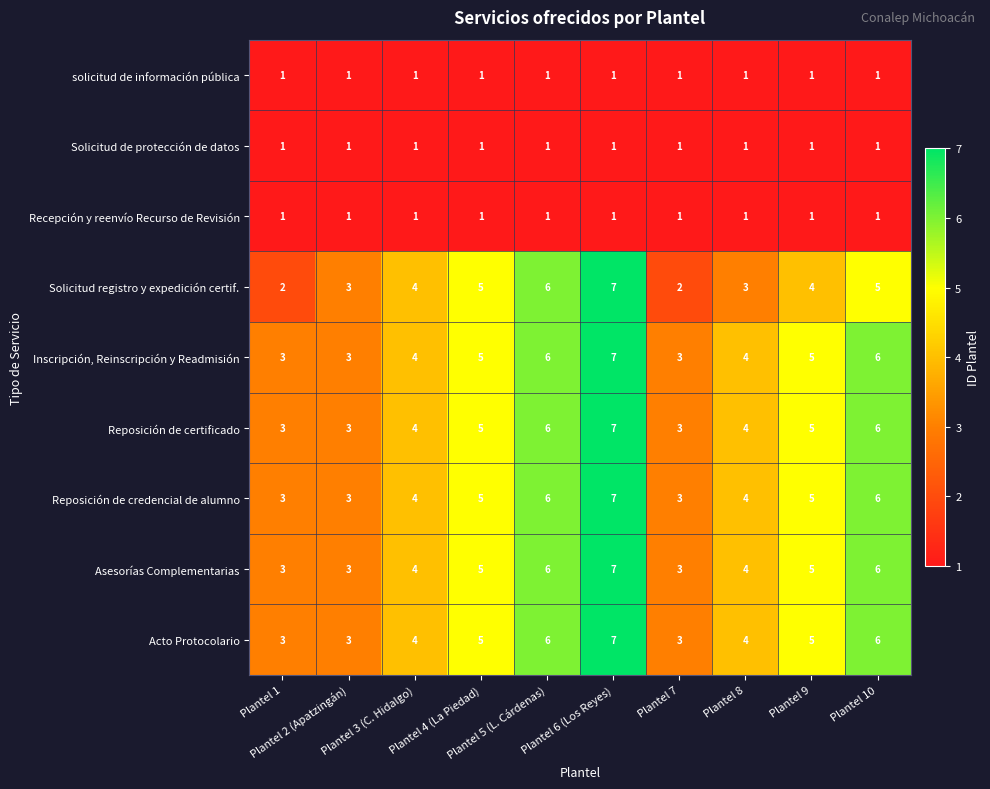

What is the sum of all Reposición de credencial de alumno values?

46